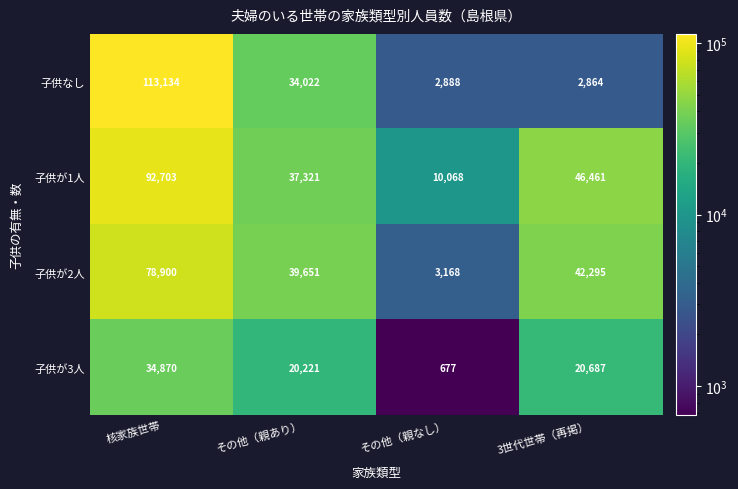

At which label does 子供が1人 first exceed 46461?

核家族世帯